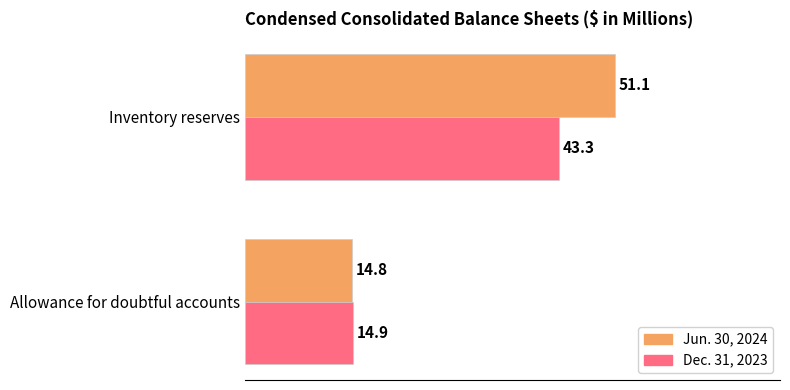

What is the difference between the maximum and minimum values in the Dec. 31, 2023 series?

28.4